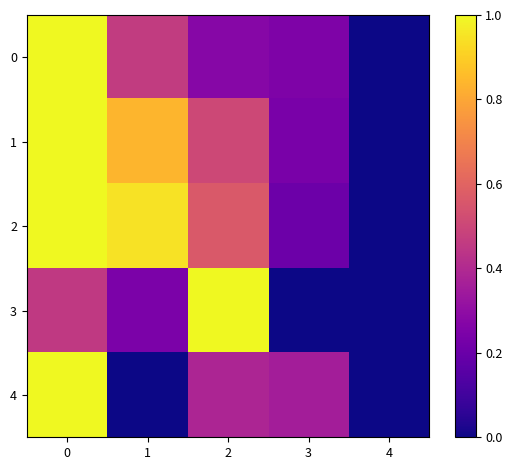

What is the greatest value displayed?

1.0